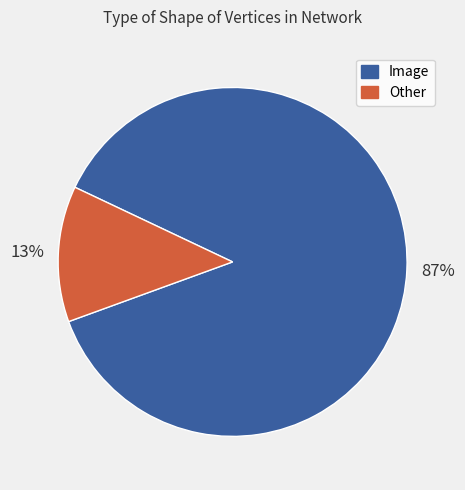

To the nearest percent, what portion does Other represent?

13%